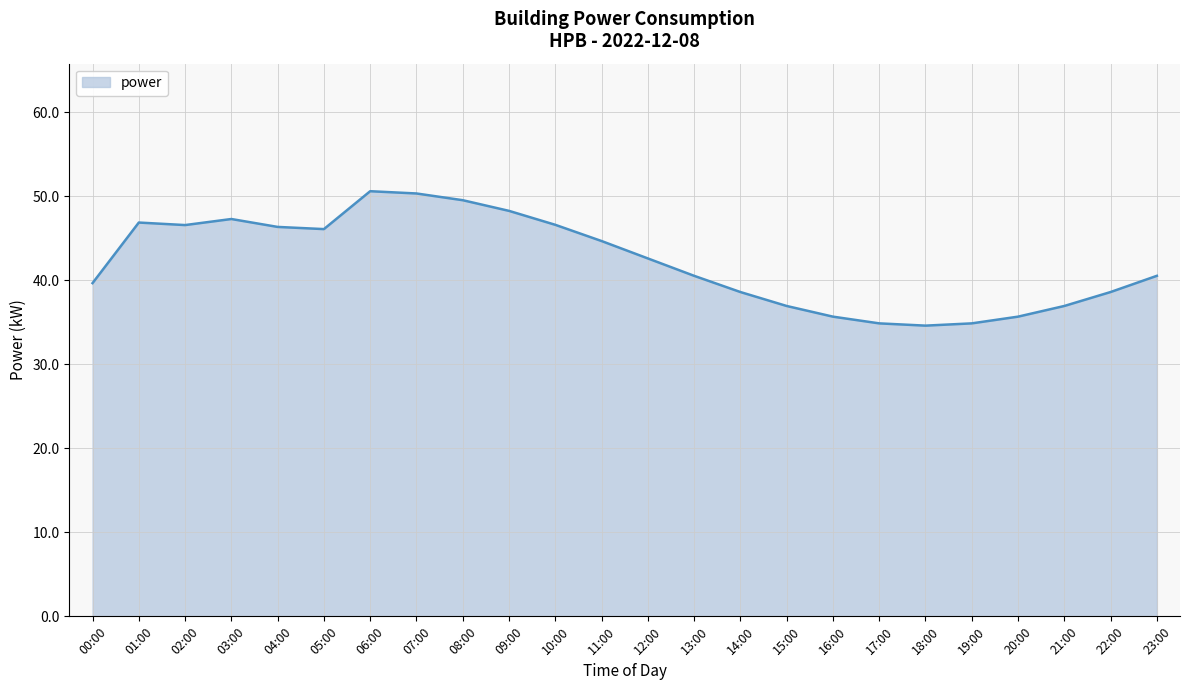

What is the change in value from 01:00 to 23:00?

-6.3